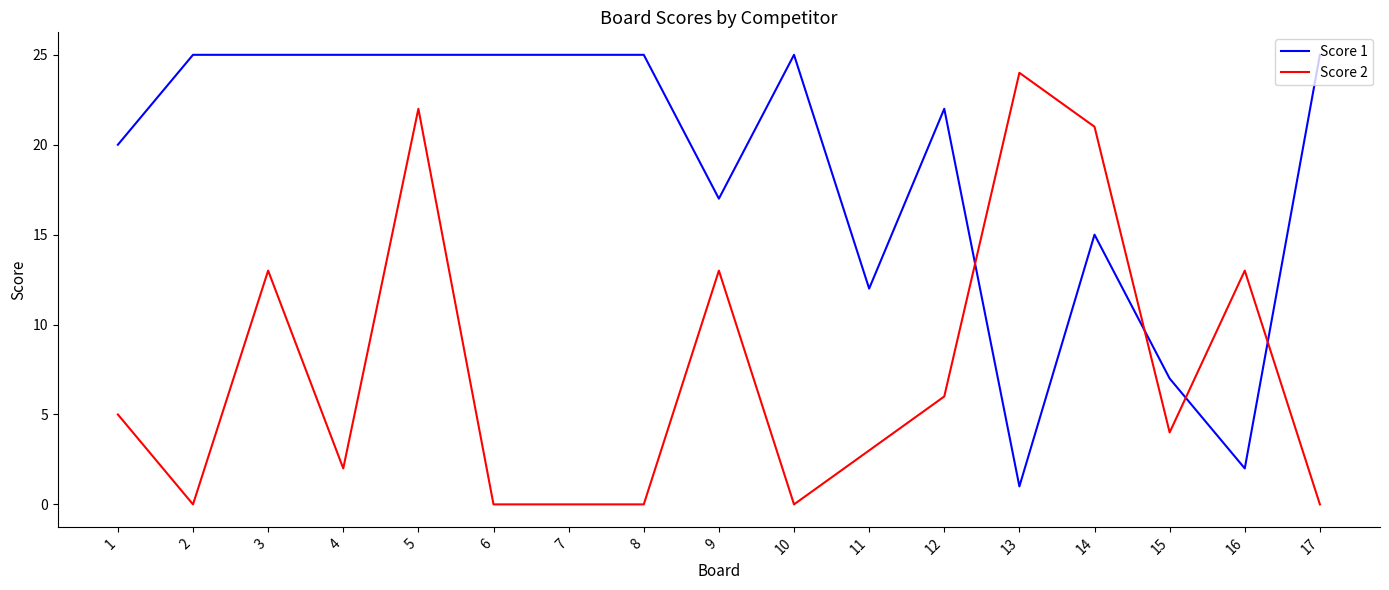

What is the difference between the maximum and minimum values in the Score 2 series?

24